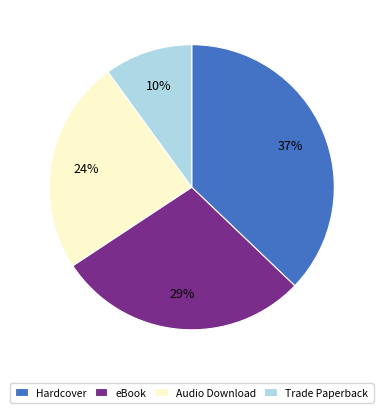

Count the number of slices in the pie.

4